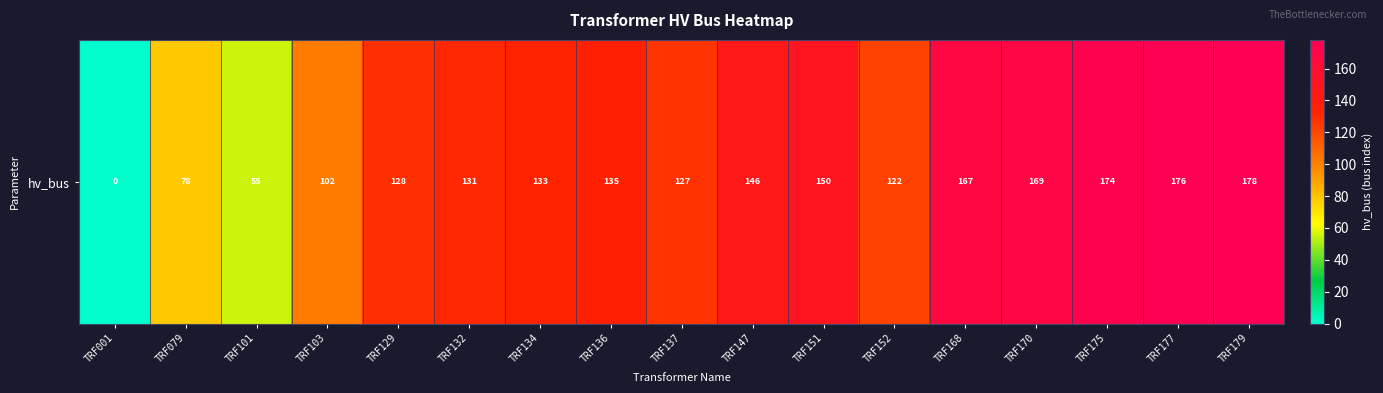

What is the sum of the values at TRF175 and TRF168?

341